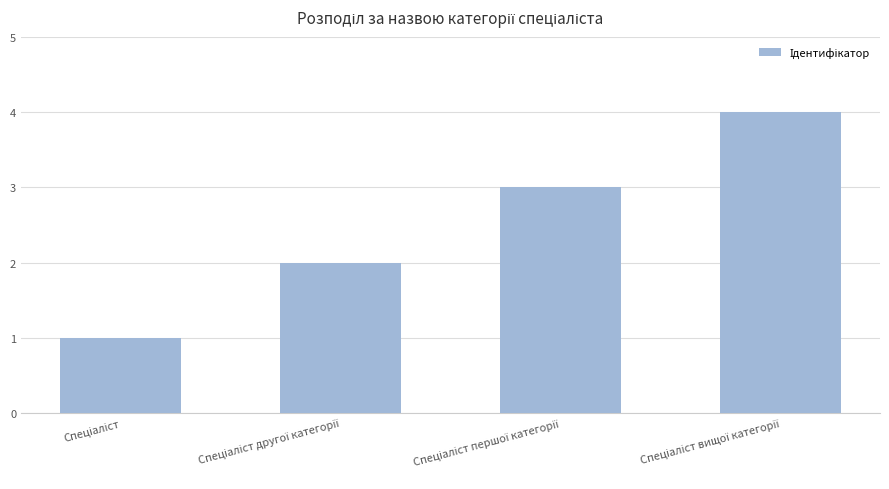

How many values are between 2 and 4?

3